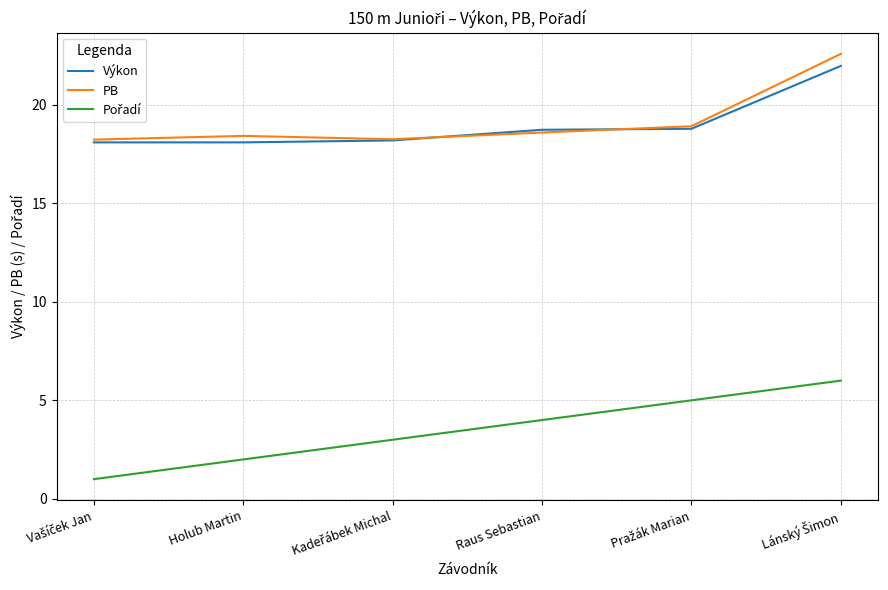

What is the total value across all series at Raus Sebastian?

41.3